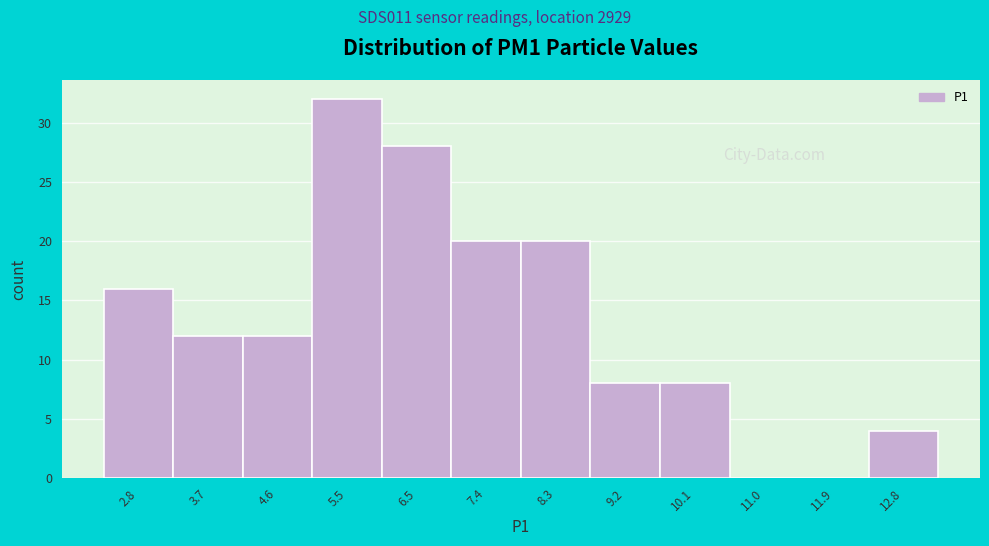

Over which range of the x-axis is the bar tallest?

5.1 to 6.0